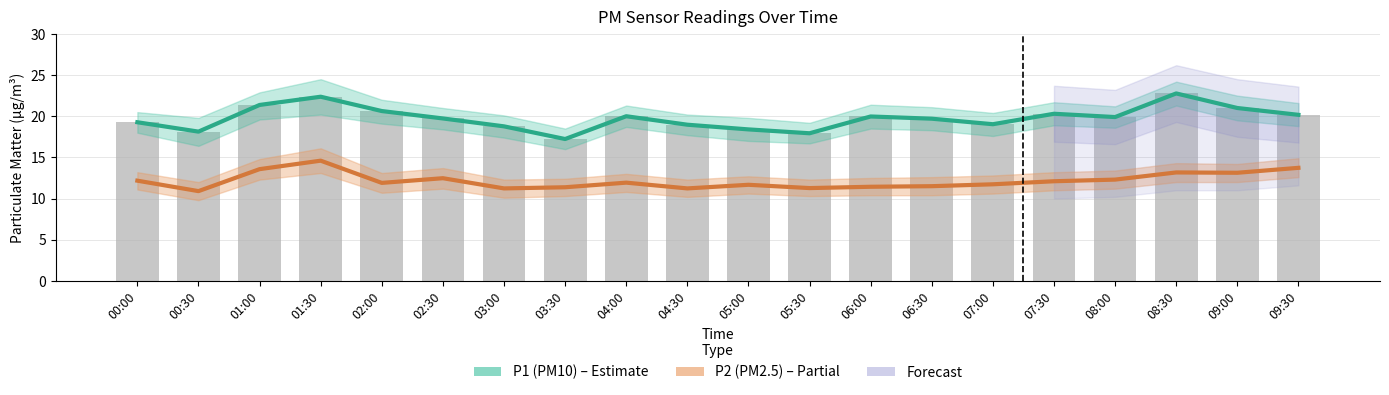

At which category does the chart reach its peak across all series?

08:30